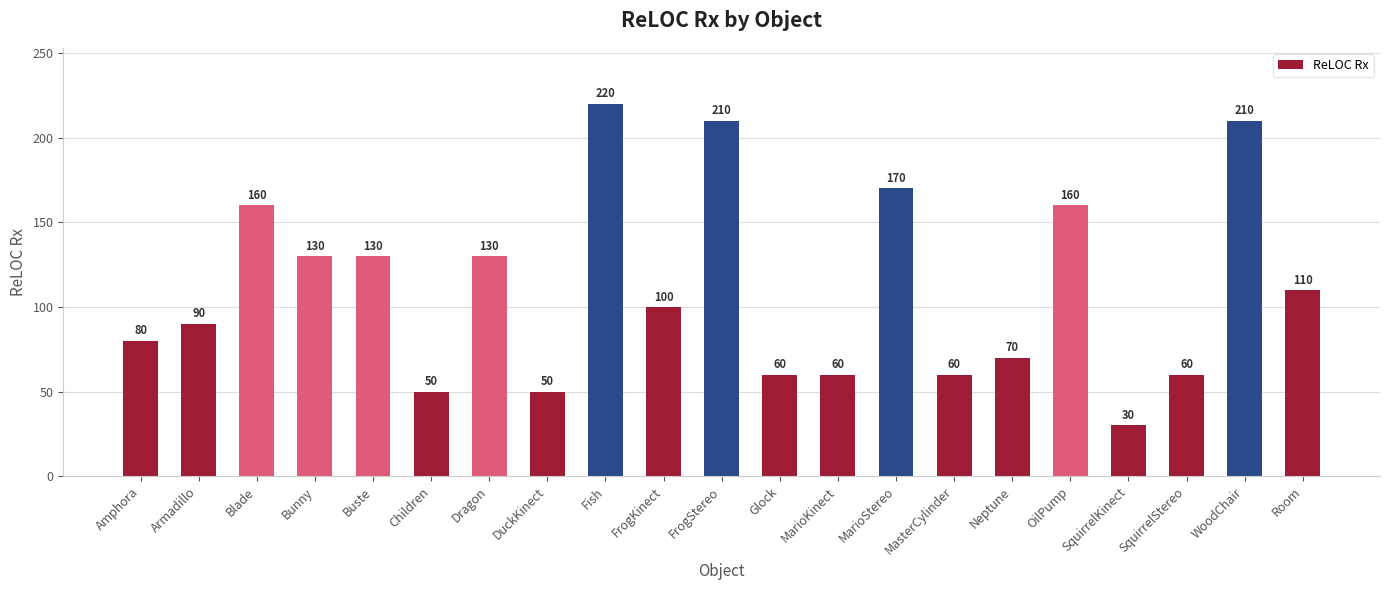

Reading left to right, extract all data points from this chart.

80	90	160	130	130	50	130	50	220	100	210	60	60	170	60	70	160	30	60	210	110